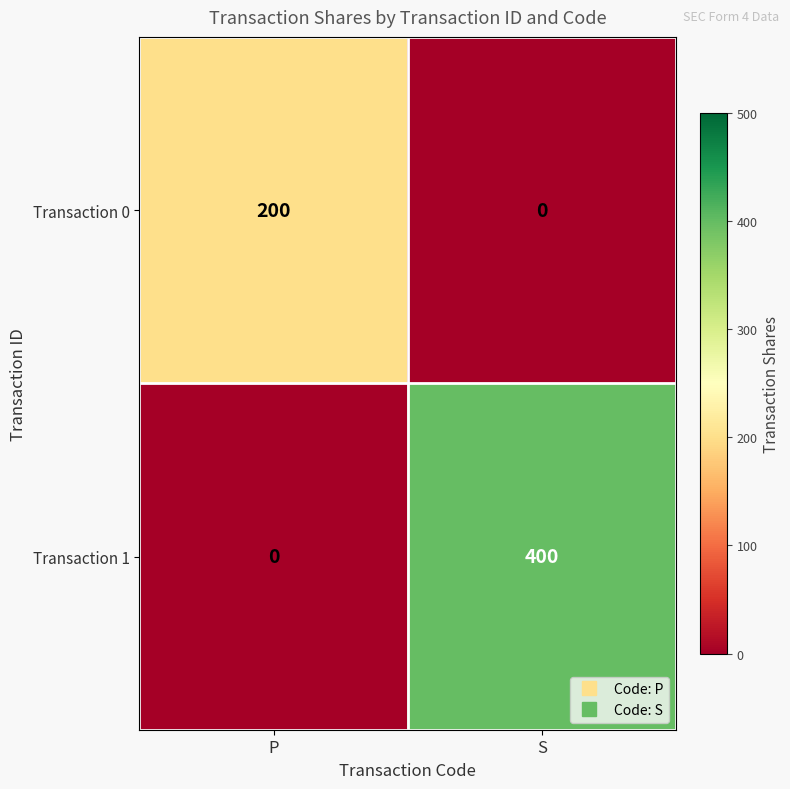

The Transaction 0 series shows 286 at P. True or false?

False